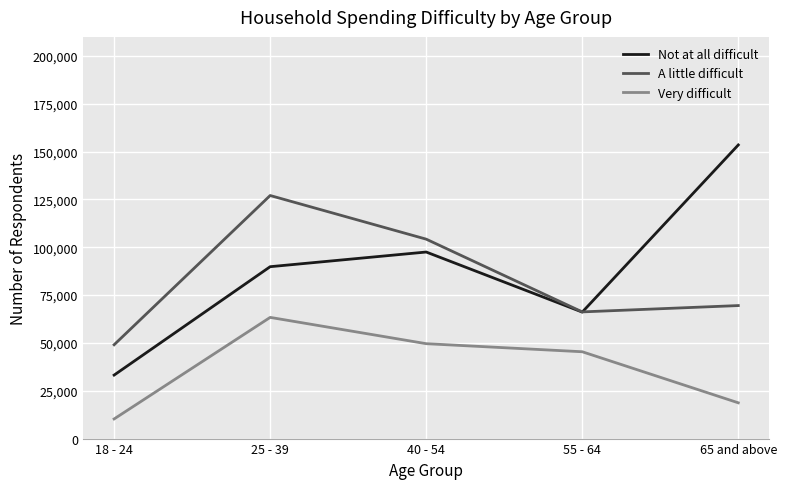

How many times do Not at all difficult and A little difficult cross each other?

1